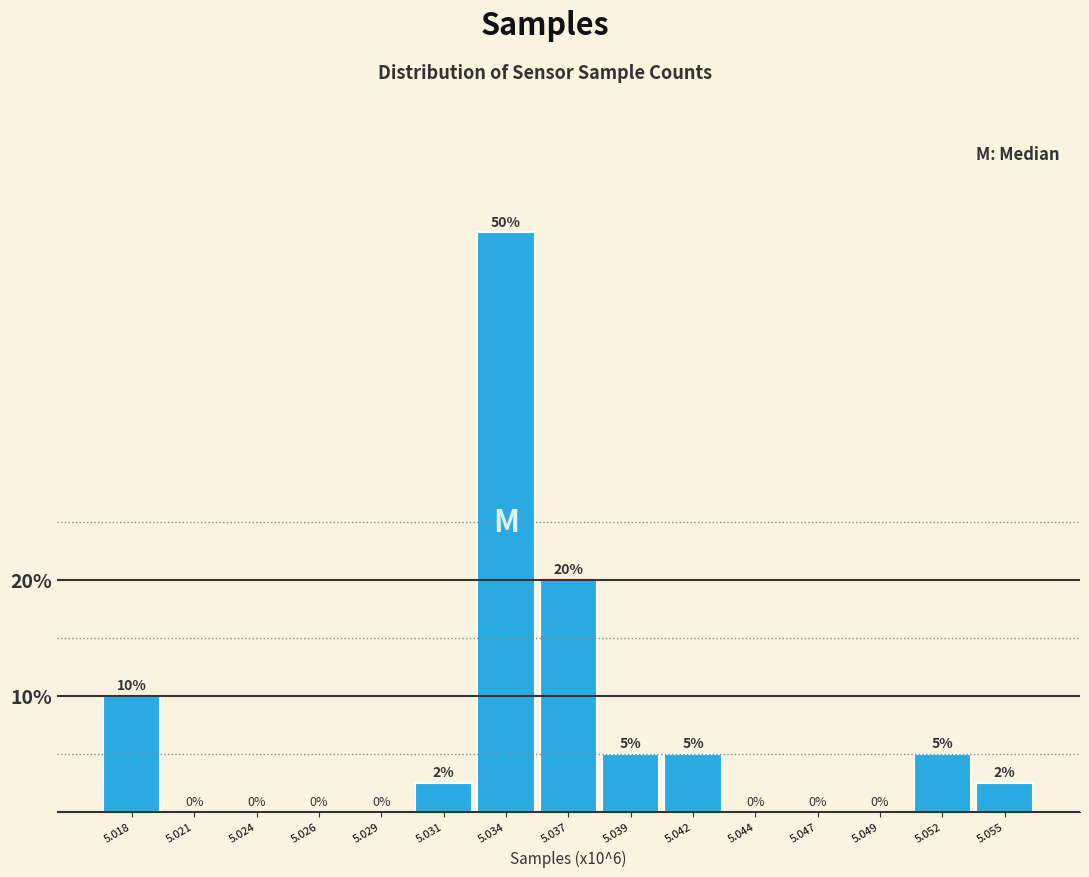

Is it true that the value at 5.037 is 29.5?

False